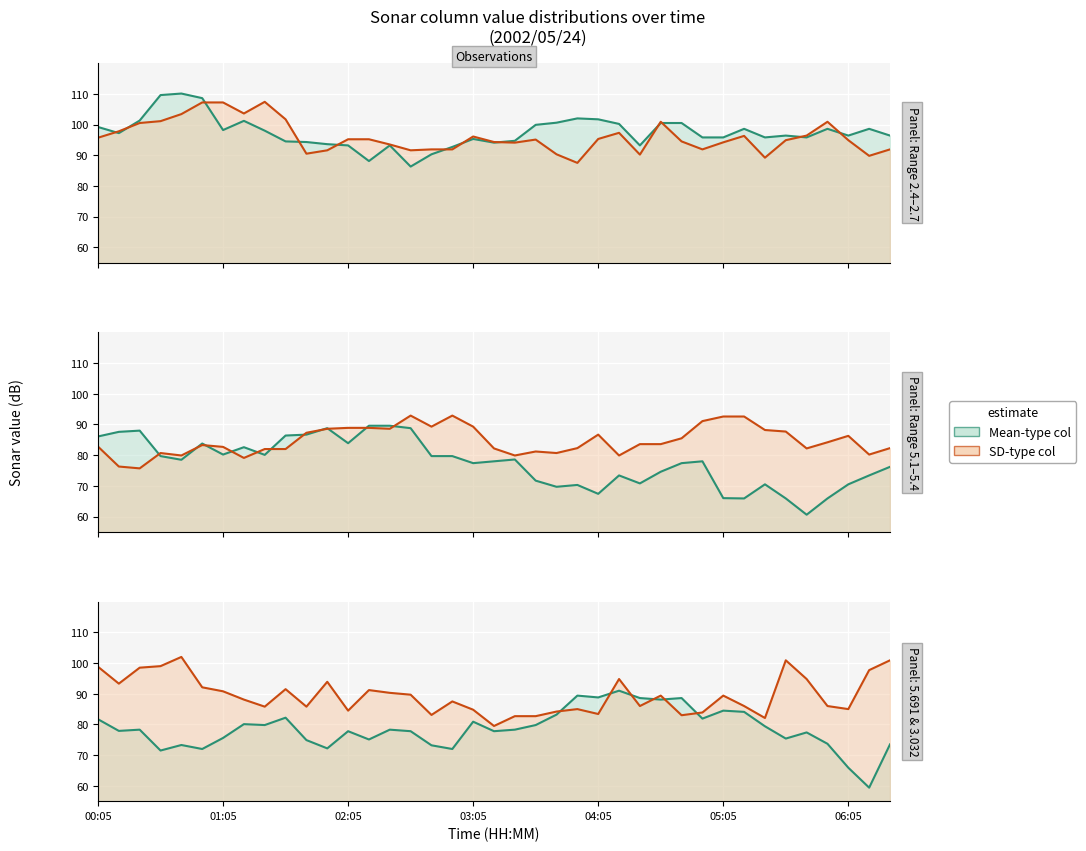

What is the sum of the 5.691 values at 04:15 and 00:05?

172.7